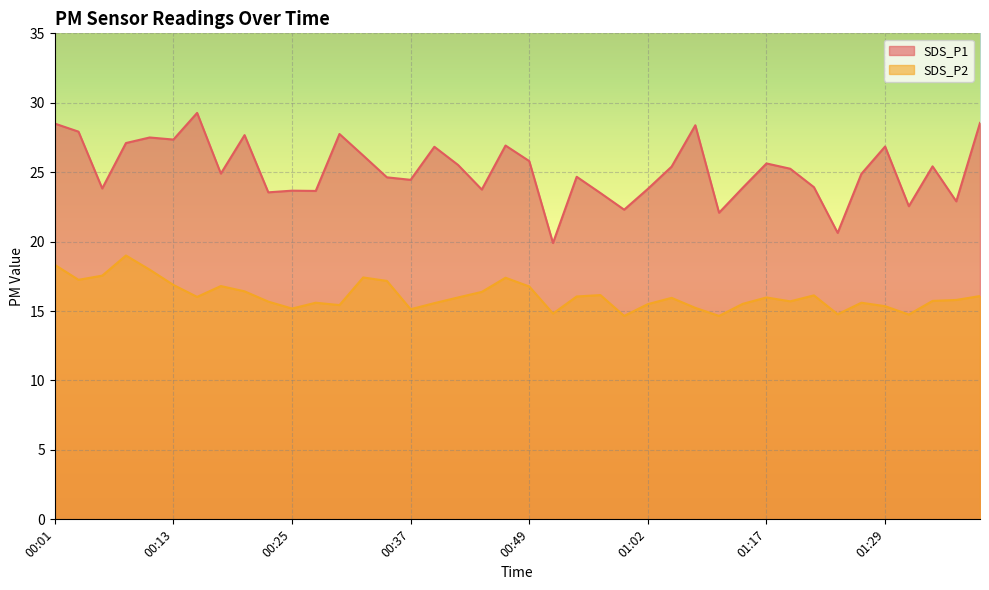

Rank the series by their maximum value, from highest to lowest.

SDS_P1, SDS_P2